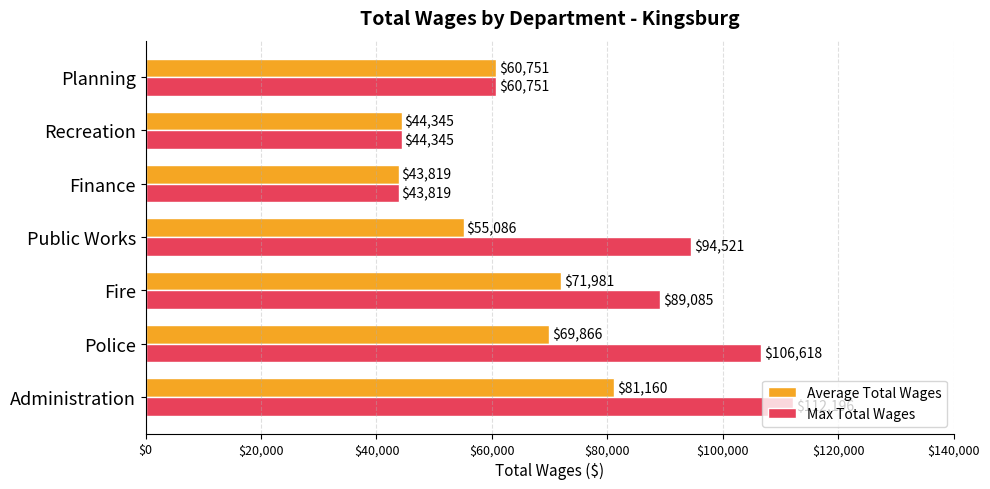

Between Police and Finance, which series saw the biggest shift?

Max Total Wages